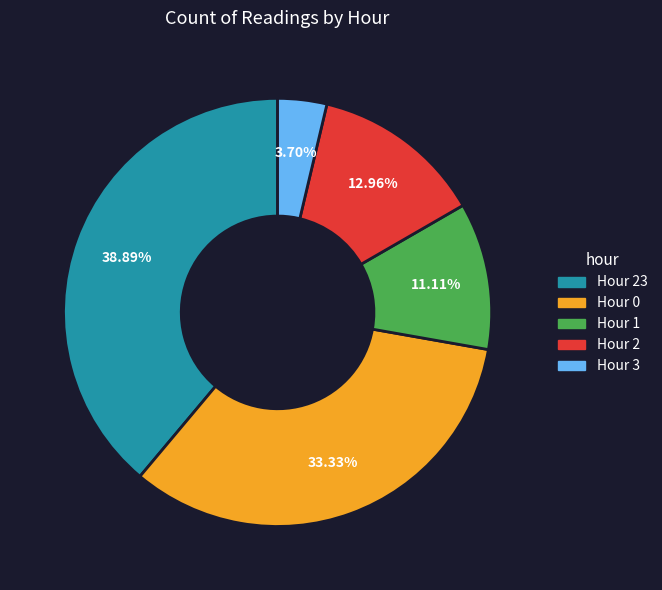

Does any single category account for the majority?

No